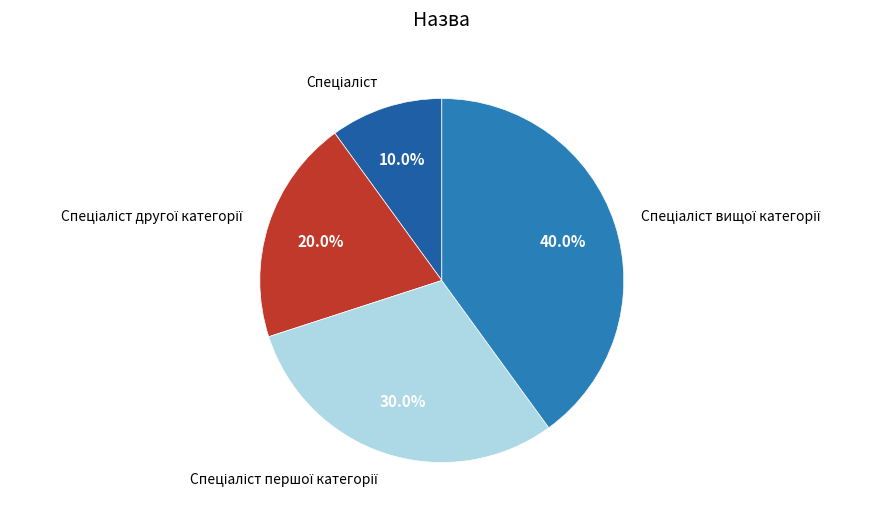

Is there any slice that represents more than half of the pie?

No